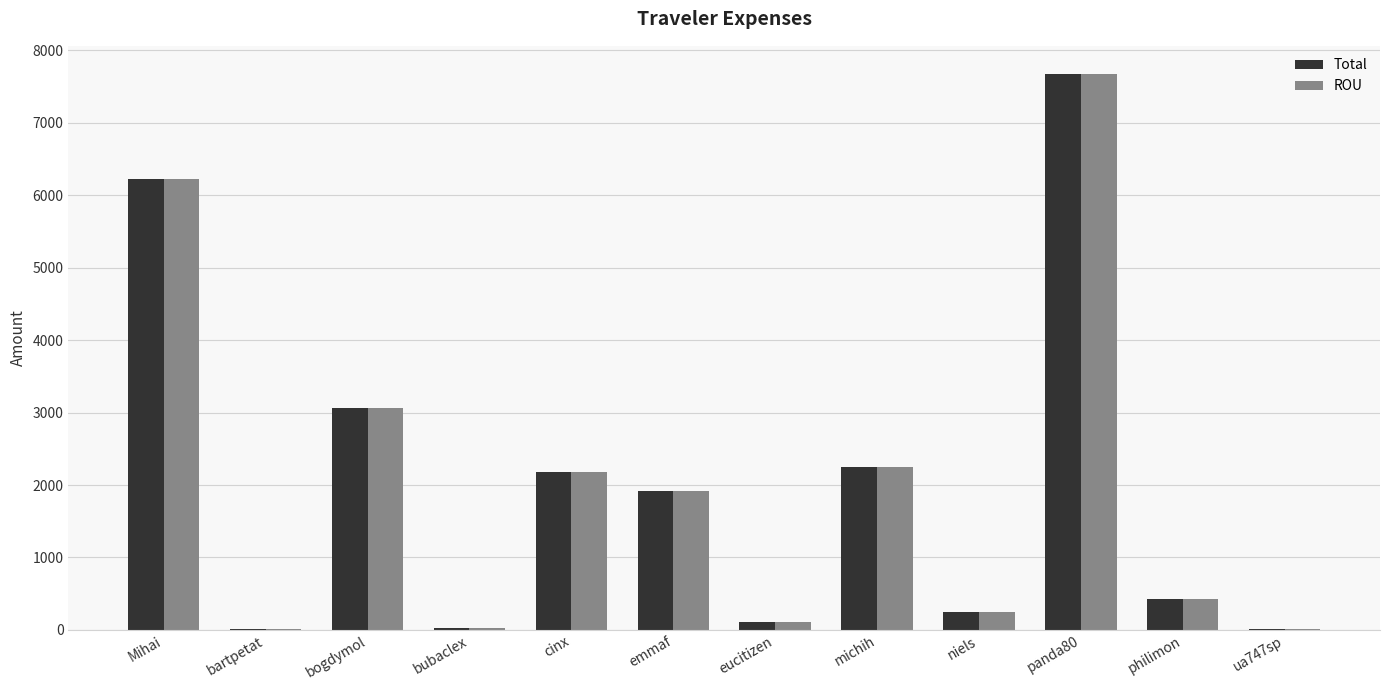

What is the maximum value for ROU?

7676.5